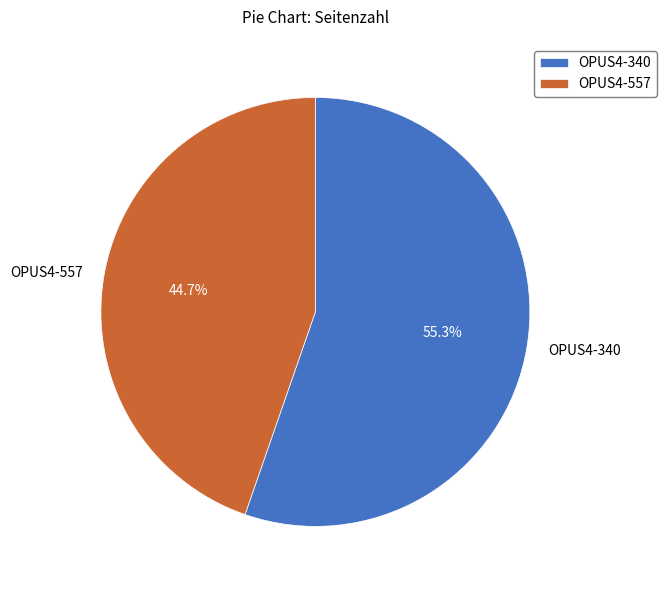

Combined, do OPUS4-340 and OPUS4-557 account for over 50%?

Yes